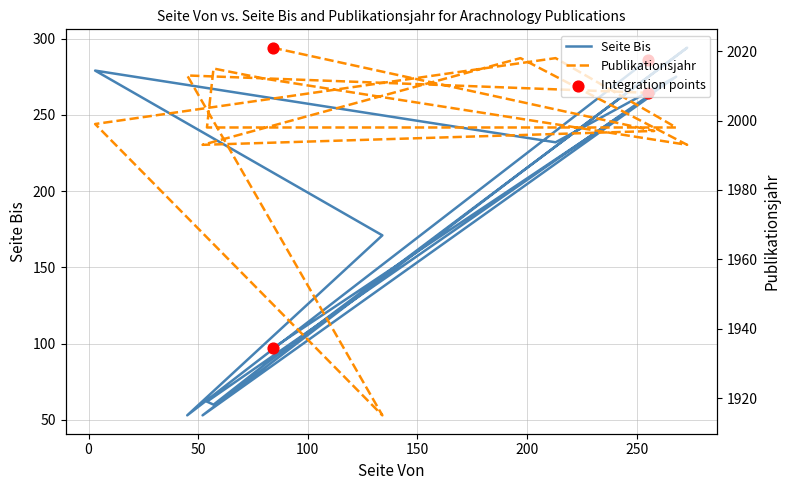

Is the value of Seite Bis at 273 greater than the value of Publikationsjahr at 81?

No